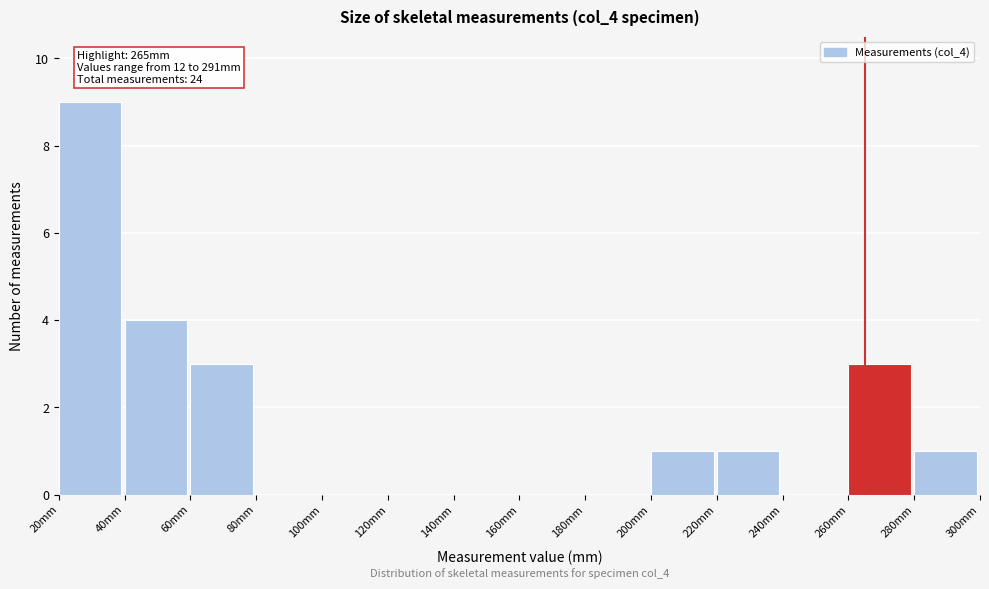

Which range on the x-axis has the tallest bar?

20 to 40